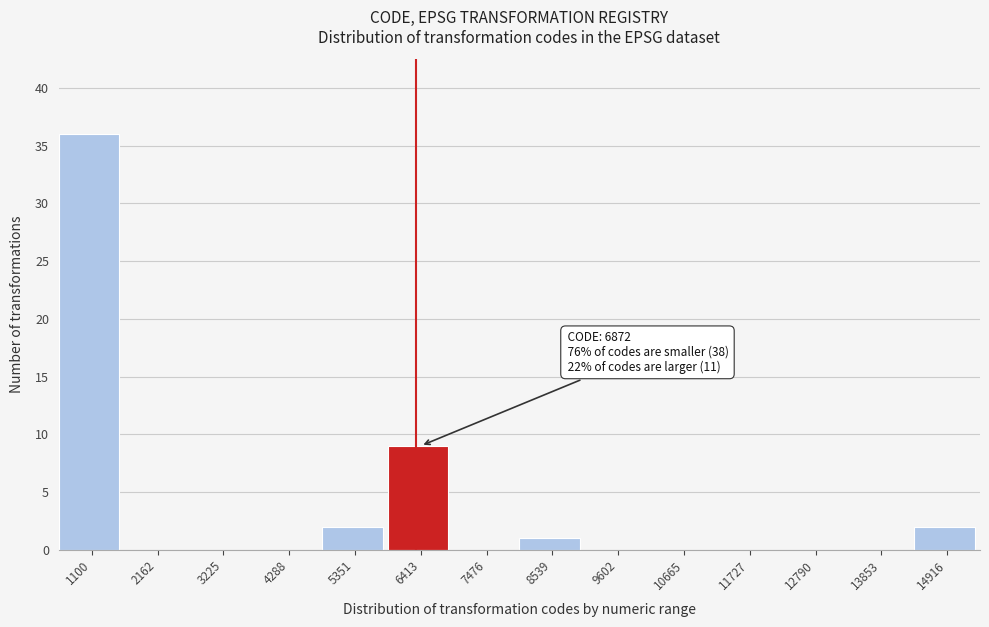

Reading right to left, extract all data points from this chart.

14916=2	13853=0	12790=0	11727=0	10665=0	9602=0	8539=1	7476=0	6413=9	5351=2	4288=0	3225=0	2162=0	1100=36